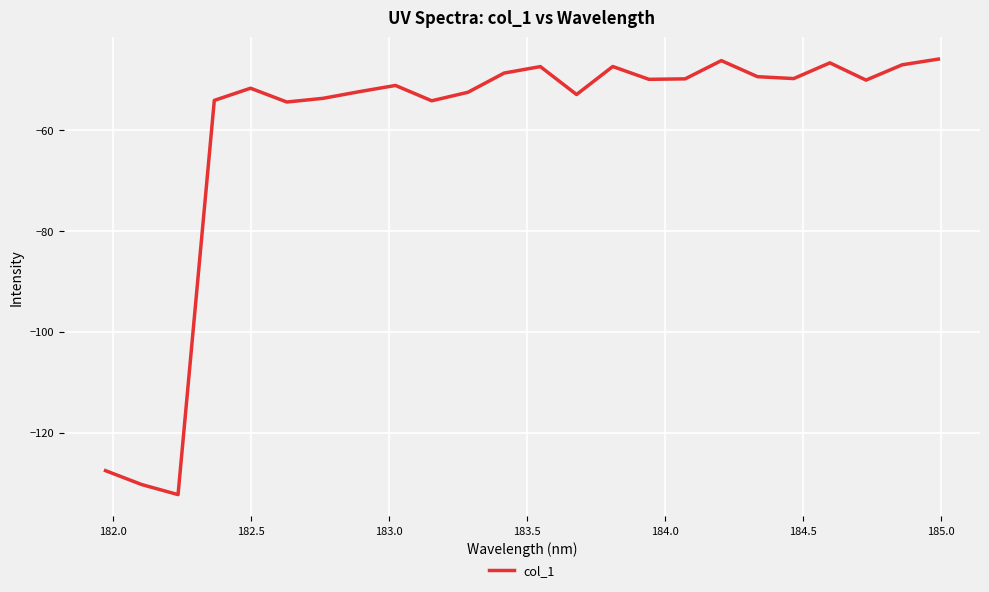

What is the maximum value shown in the chart?

-45.9